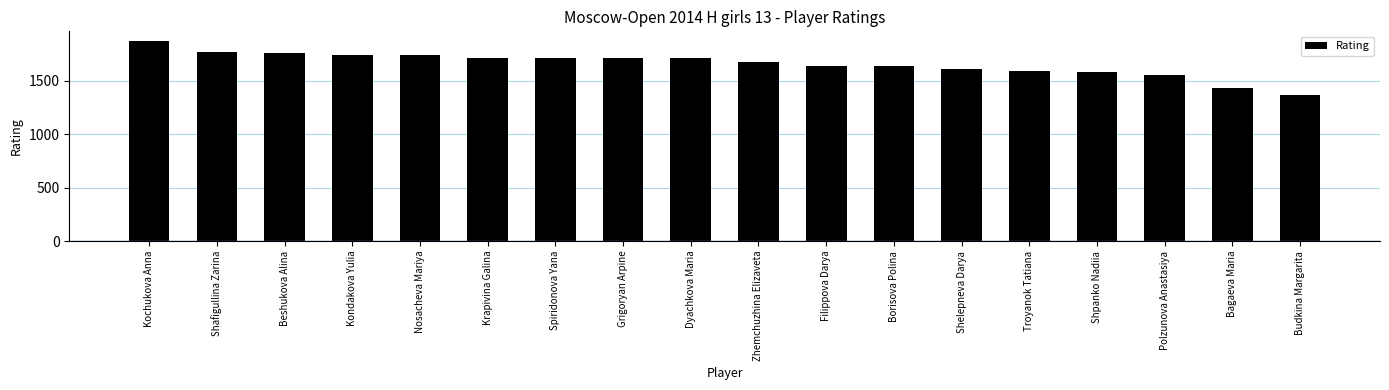

At which category does the chart reach its minimum across all series?

Budkina Margarita